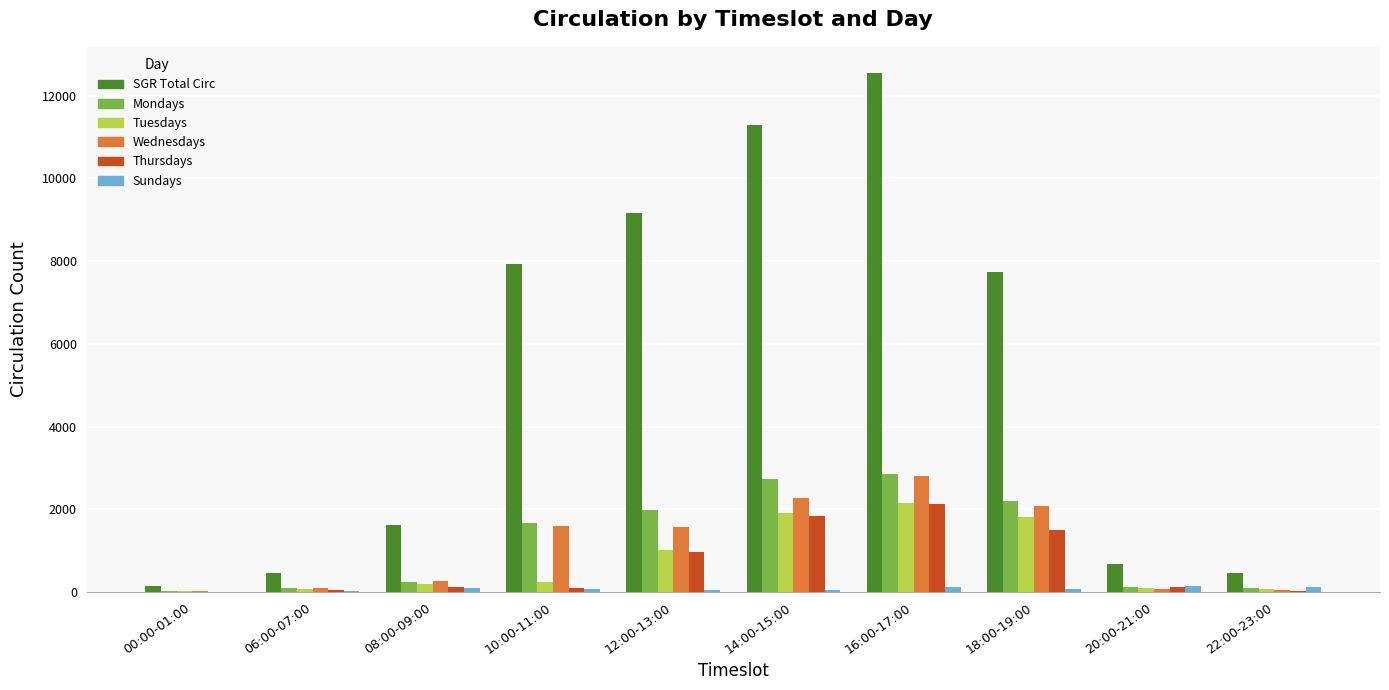

What is the total value across all series at 14:00-15:00?

20047